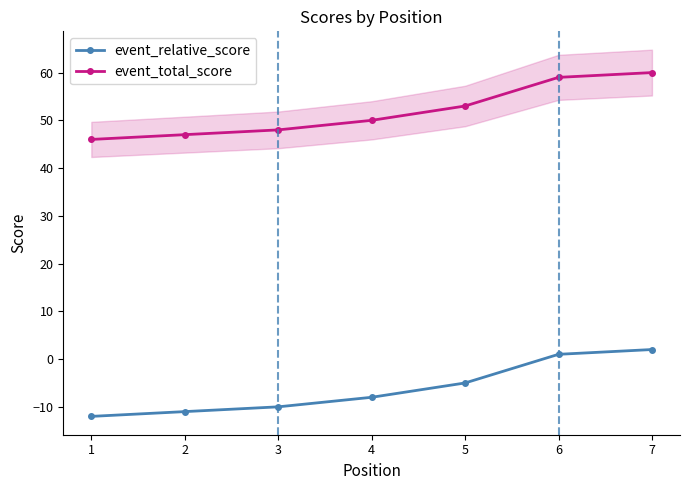

Reading left to right, list all the values displayed in this chart.

event_relative_score: 1=-12	2=-11	3=-10	4=-8	5=-5	6=1	7=2
event_total_score: 1=46	2=47	3=48	4=50	5=53	6=59	7=60